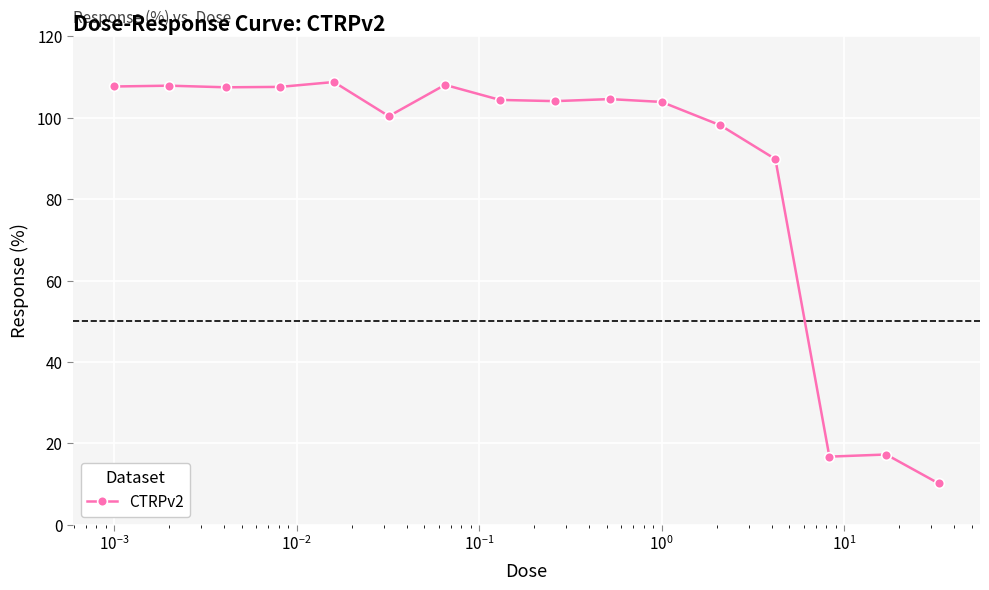

What is the maximum value shown in the chart?

108.8